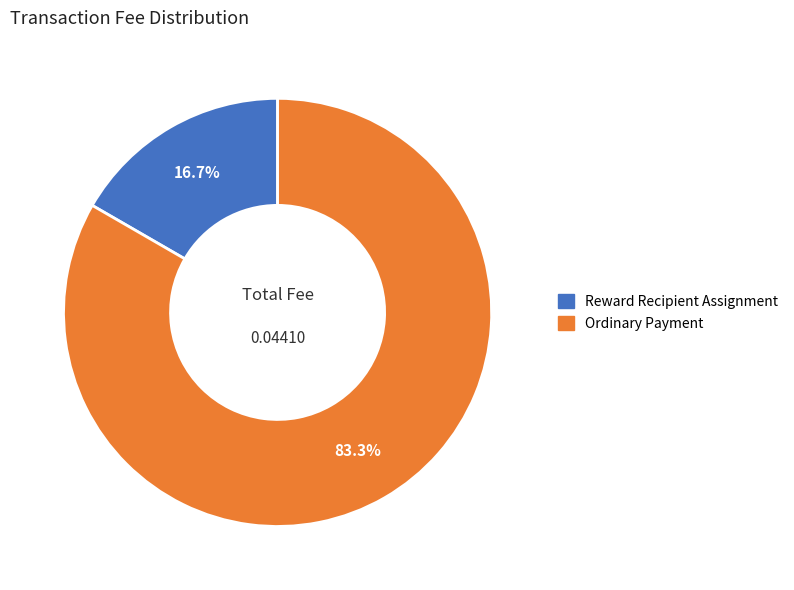

To the nearest percent, what is the difference between the Ordinary Payment and Reward Recipient Assignment slice percentages?

67%